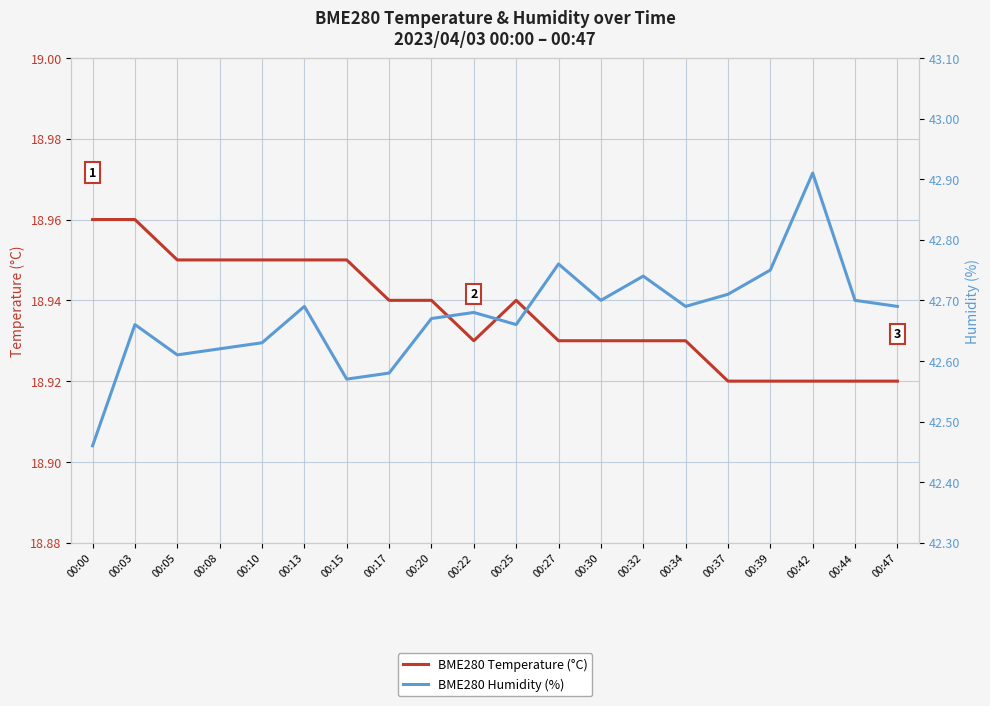

Which series has the widest spread of values?

BME280 Humidity (%)